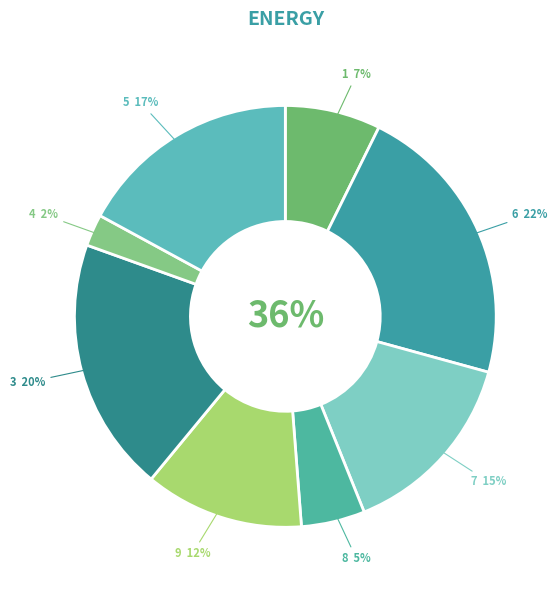

The 5 slice represents 17% of the pie. True or false?

True